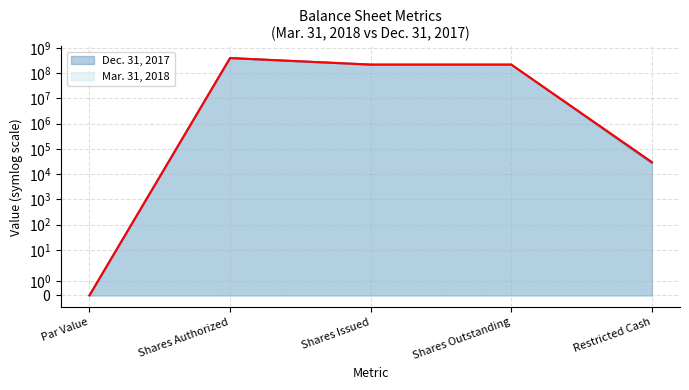

What is the difference between the maximum and minimum values in the Mar. 31, 2018 series?

400000000